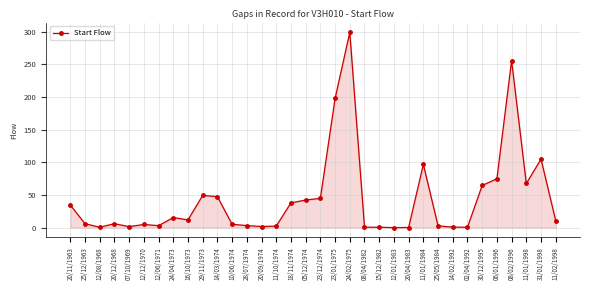

What is the sum of all values?

1495.4